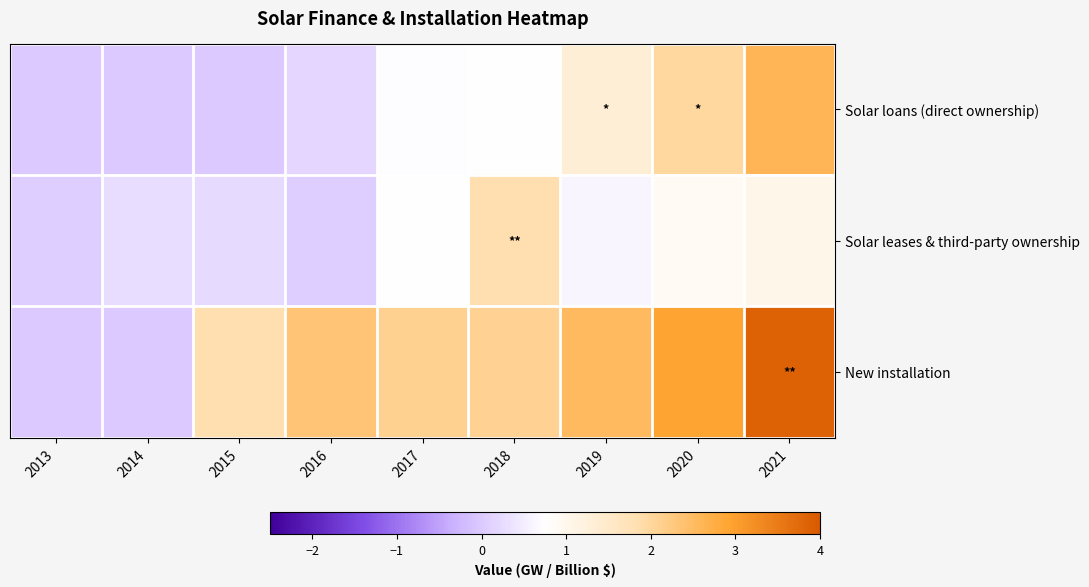

Reading left to right, what are all the values shown in this chart?

Solar loans (direct ownership): 2013=0.0	2014=0.0	2015=0.0	2016=0.2	2017=0.7	2018=0.8	2019=1.3	2020=2.0	2021=2.6
Solar leases & third-party ownership: 2013=0.1	2014=0.3	2015=0.2	2016=0.1	2017=0.7	2018=1.9	2019=0.6	2020=0.9	2021=1.1
New installation: 2013=0.0	2014=0.0	2015=1.8	2016=2.3	2017=2.1	2018=2.1	2019=2.5	2020=2.9	2021=3.9